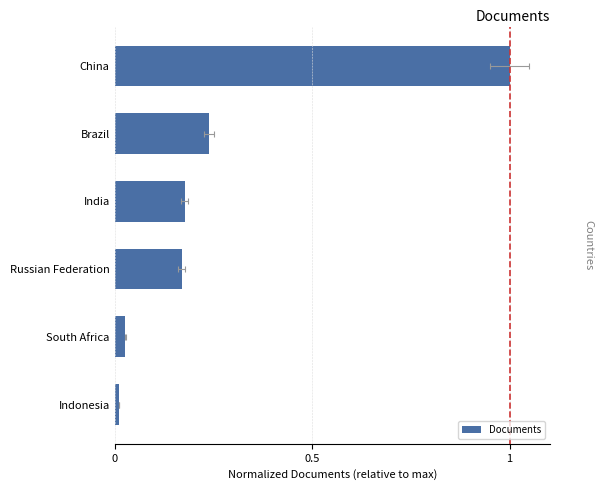

How many data points does each series have?

6